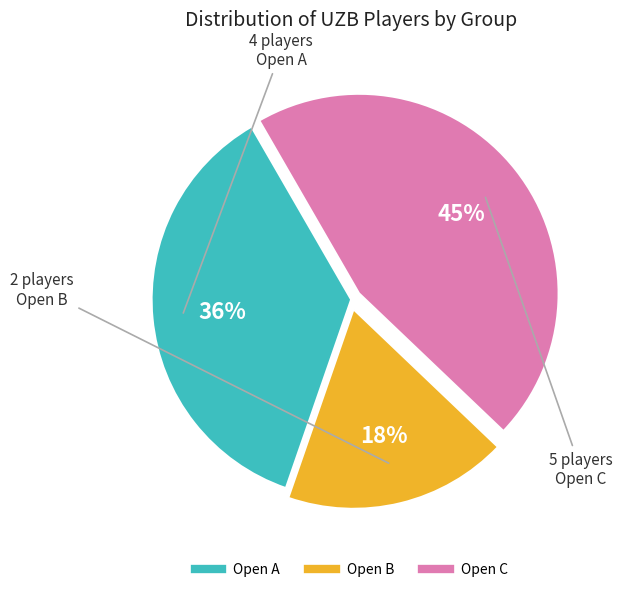

Is there any slice that represents more than half of the pie?

No